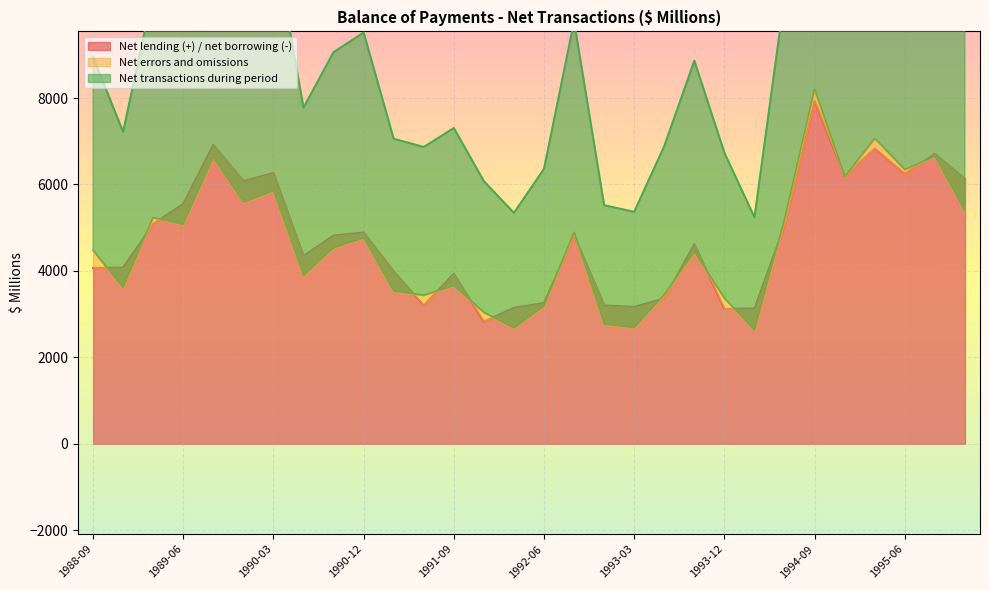

What is the maximum value for Net lending (+) / net borrowing (-)?

7928